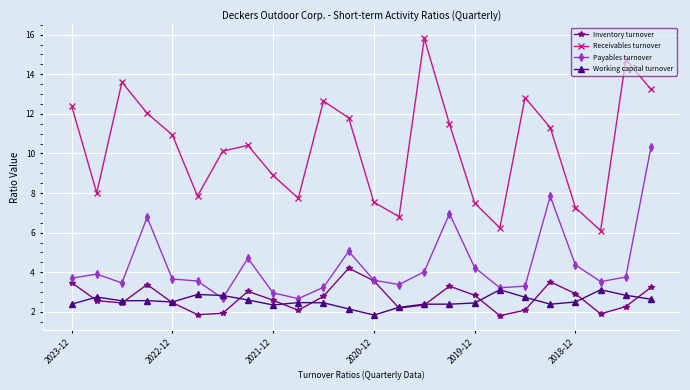

Which series has the largest total across all categories?

Receivables turnover